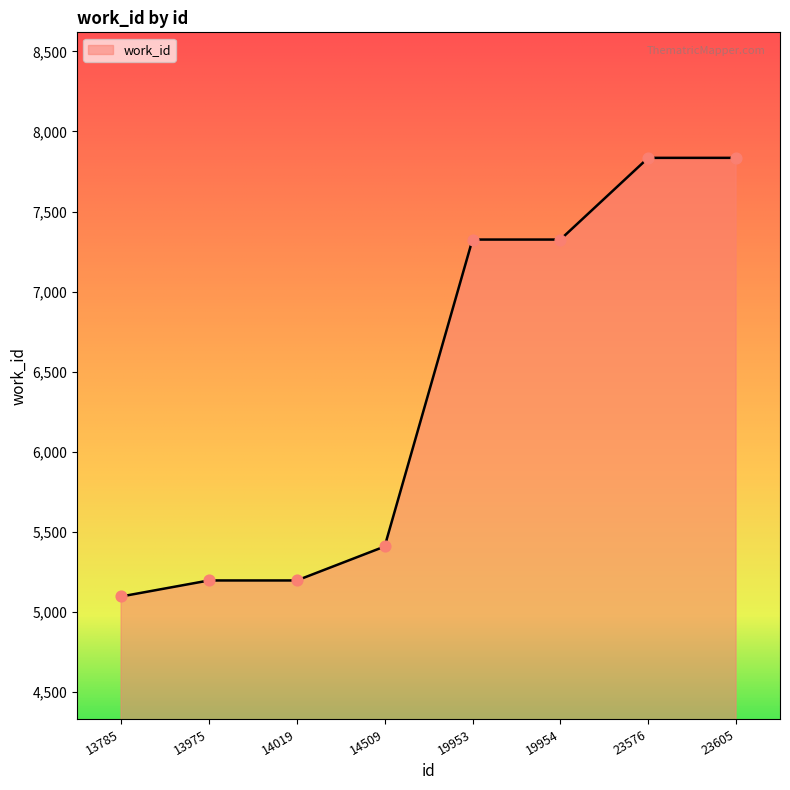

Approximately how many times larger is the value at 13975 compared to 23605?

0.7